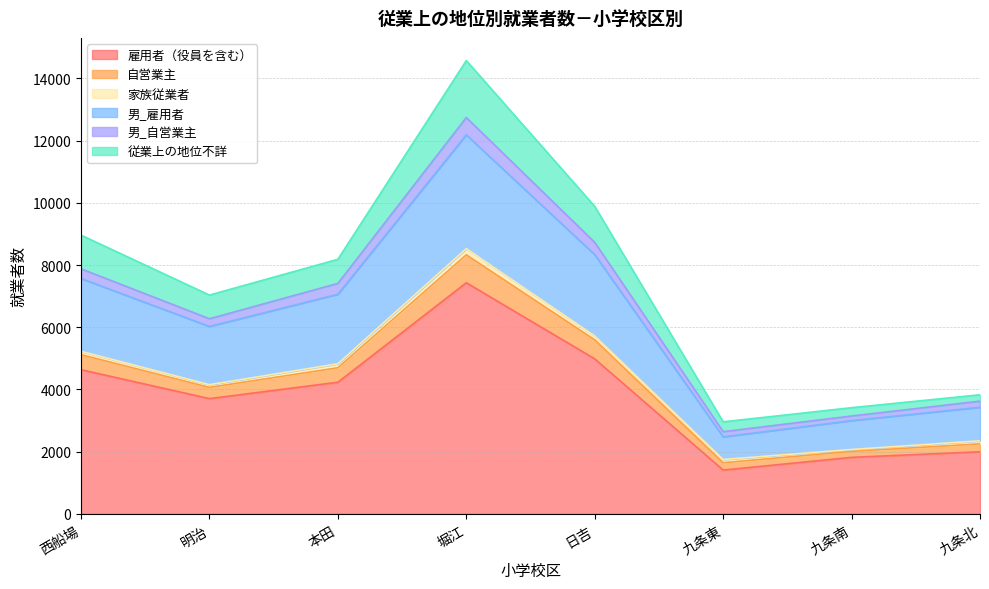

Which category has the highest value across all series?

堀江